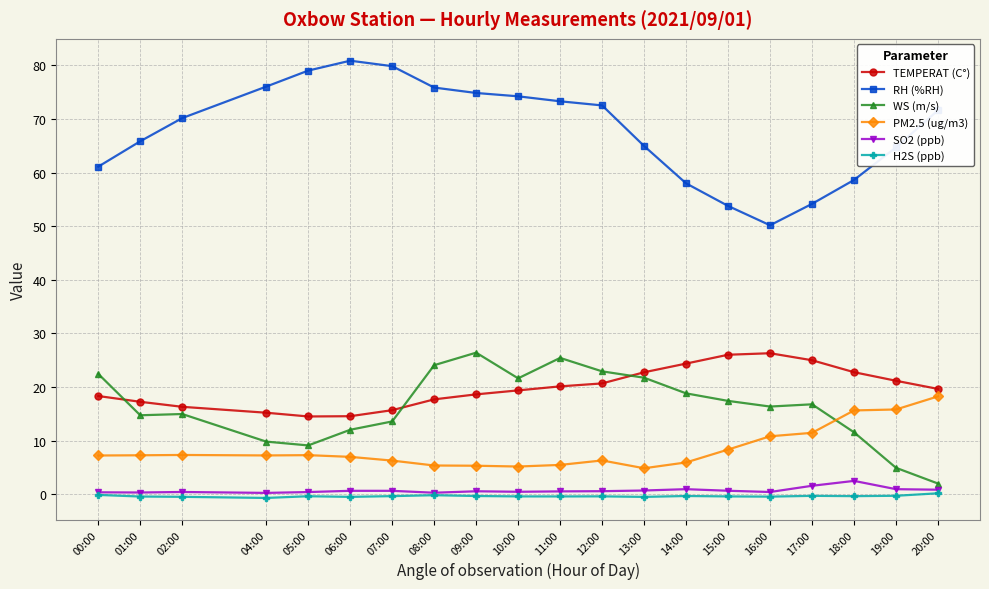

At which label does RH (%RH) reach its peak?

06:00